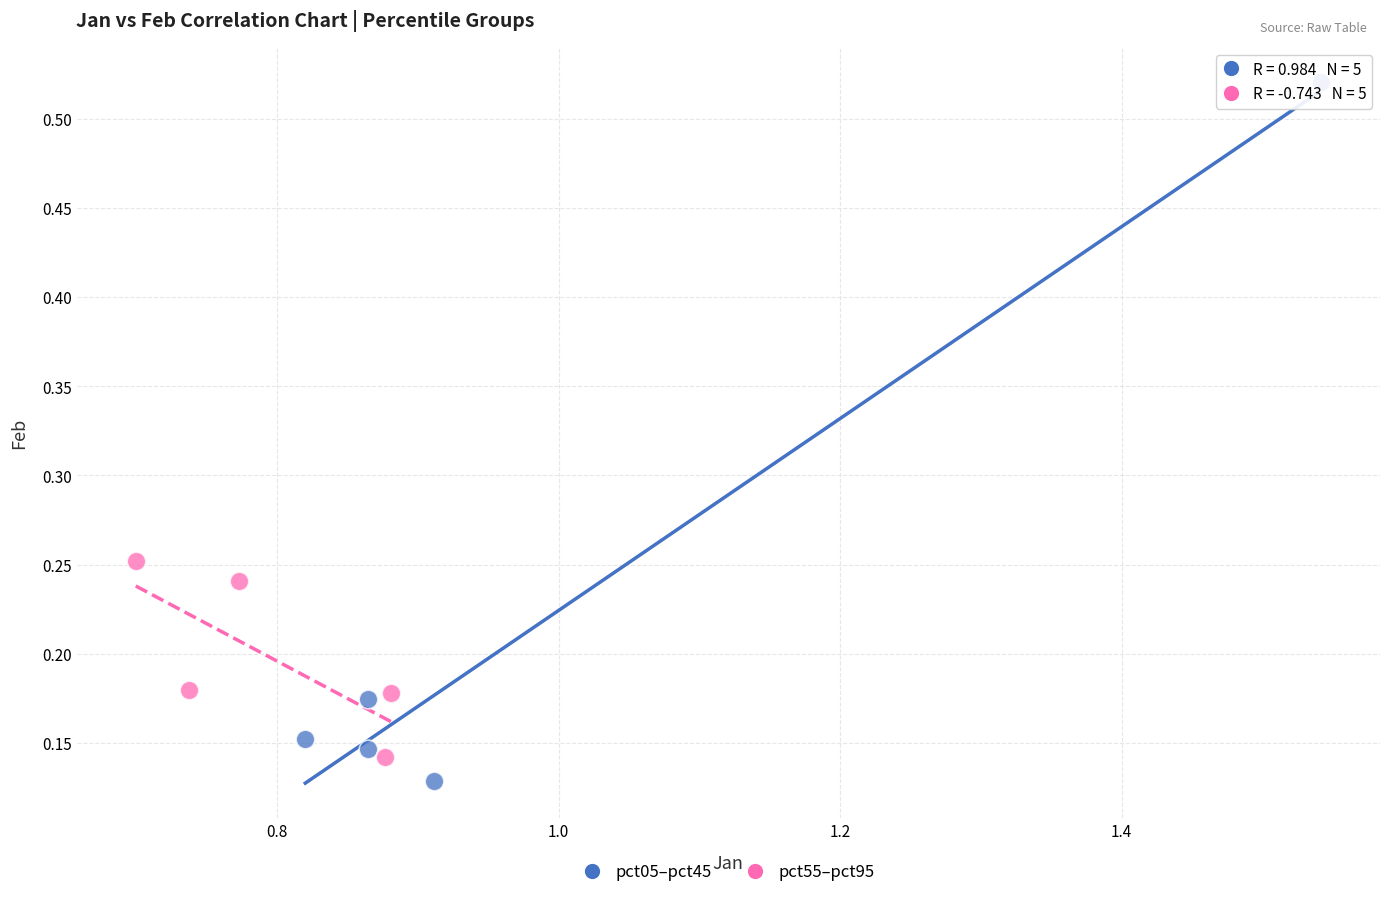

Which series has the widest spread of Y values?

pct05–pct45